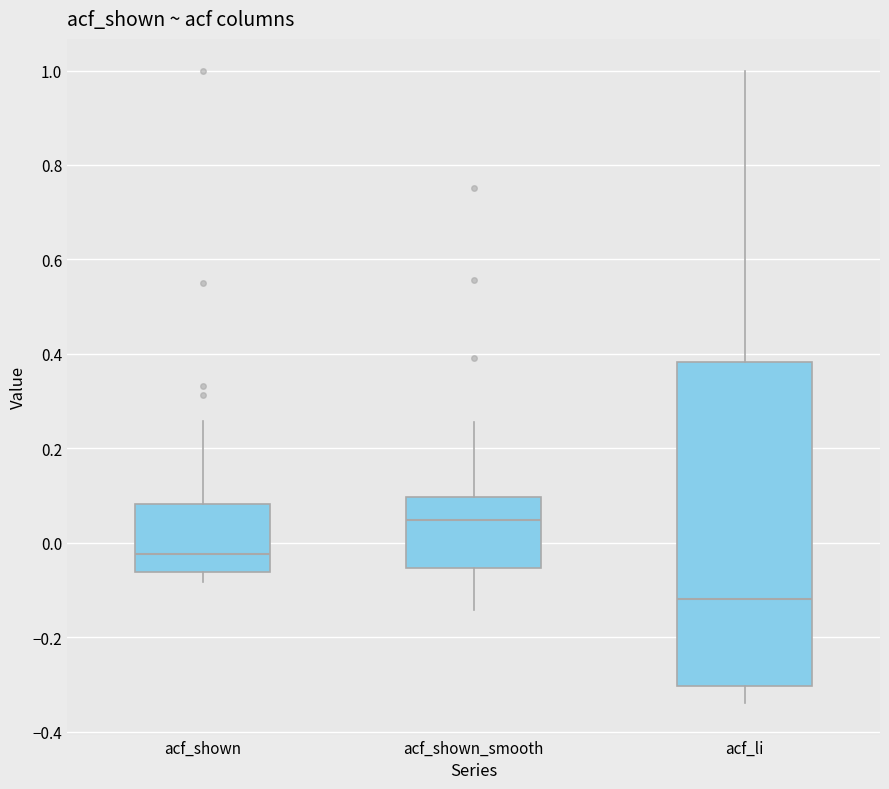

Which box's median line is the highest?

acf_shown_smooth